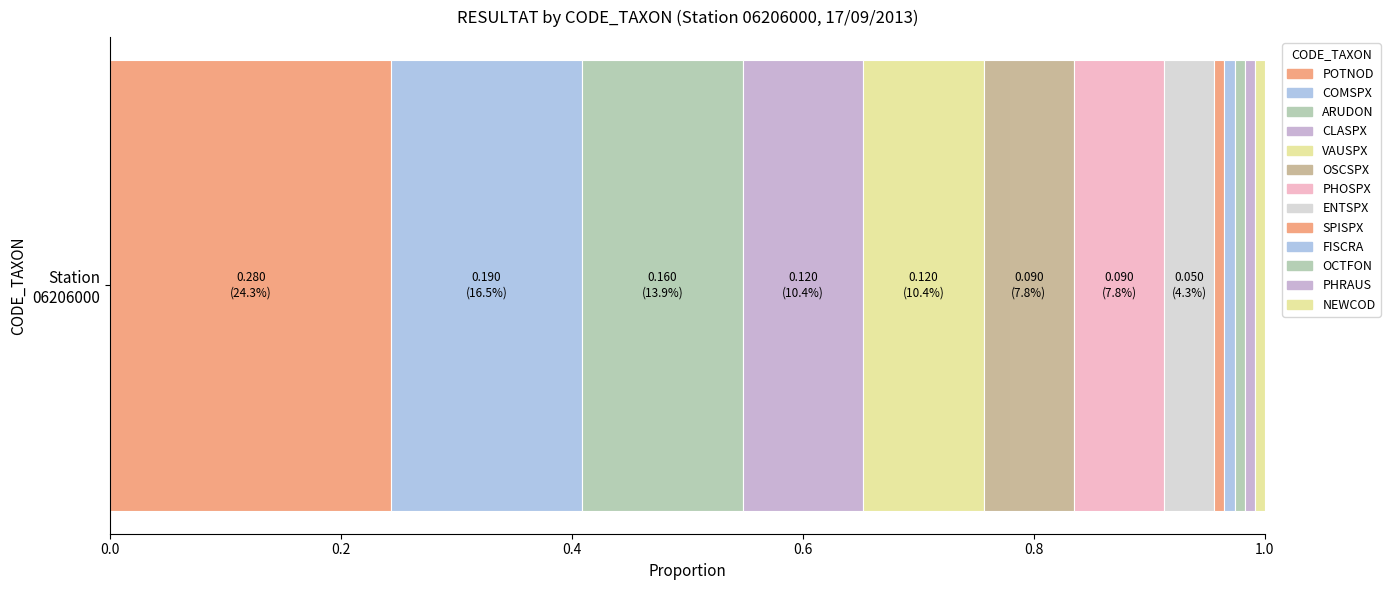

How many categories are shown in the chart?

1